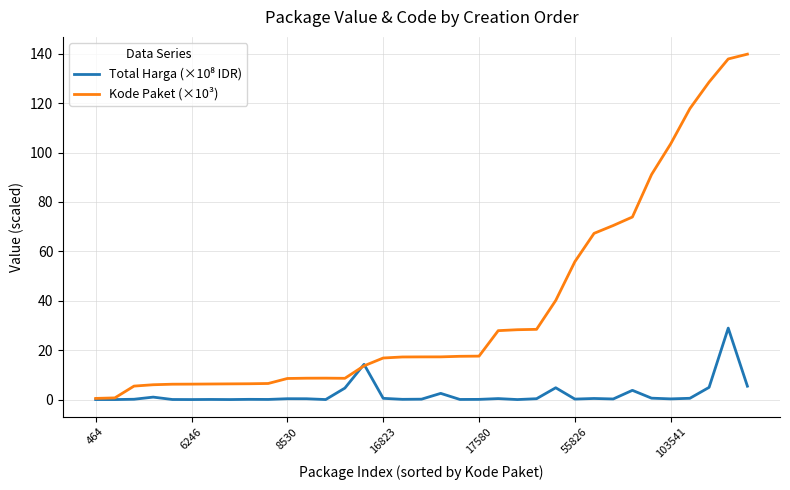

Which series has the largest total across all categories?

Kode Paket (×10³)